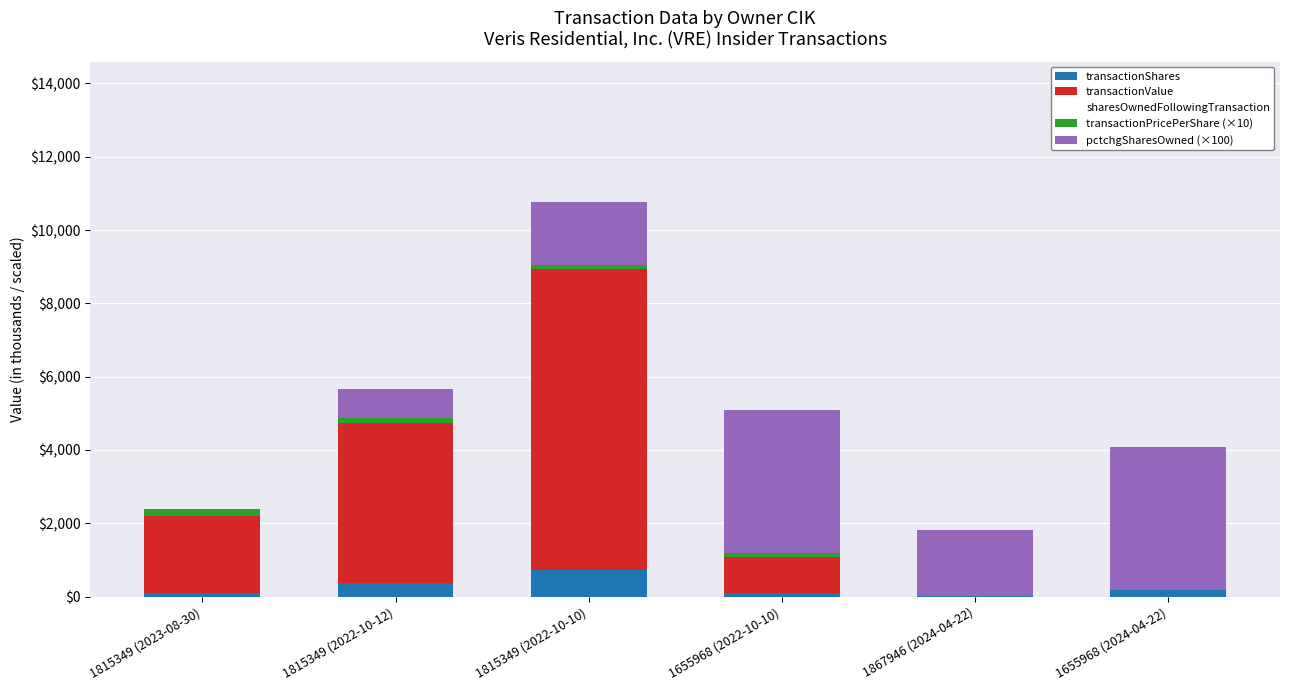

Which category has the highest value in the transactionShares series?

1815349 (2022-10-10)